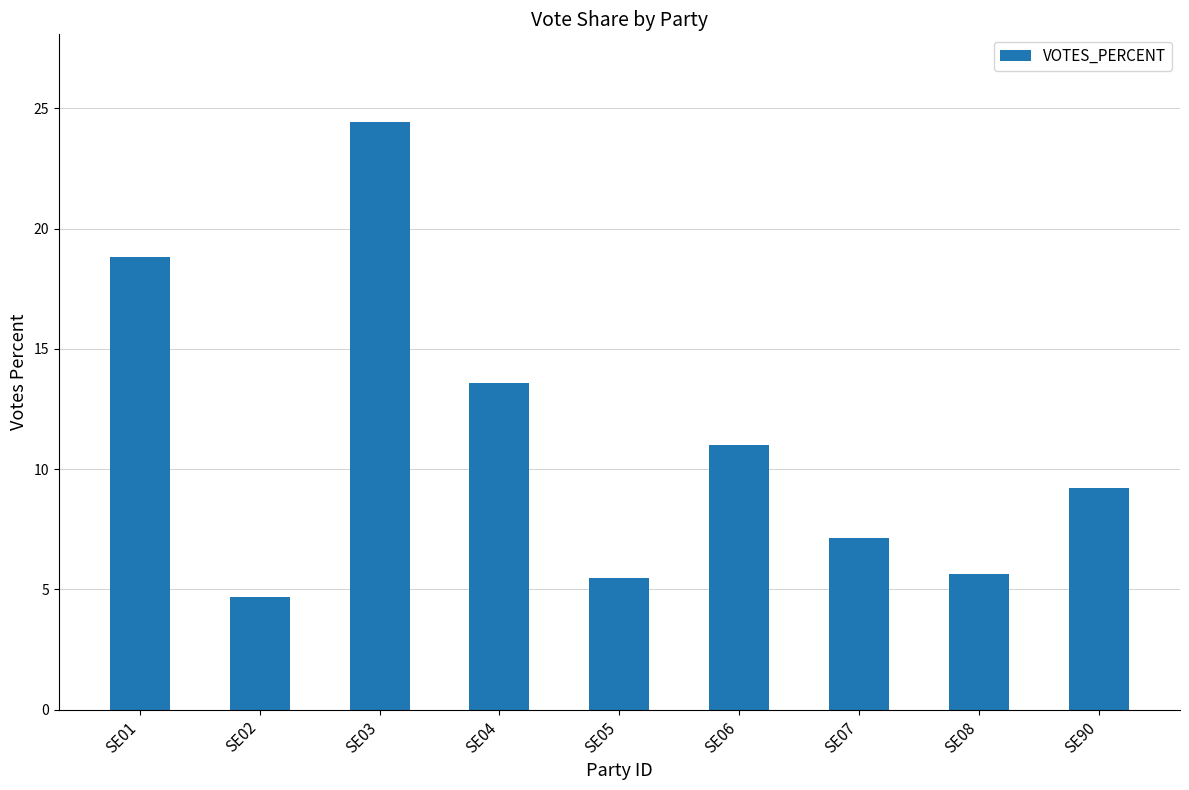

What is the maximum value shown in the chart?

24.4